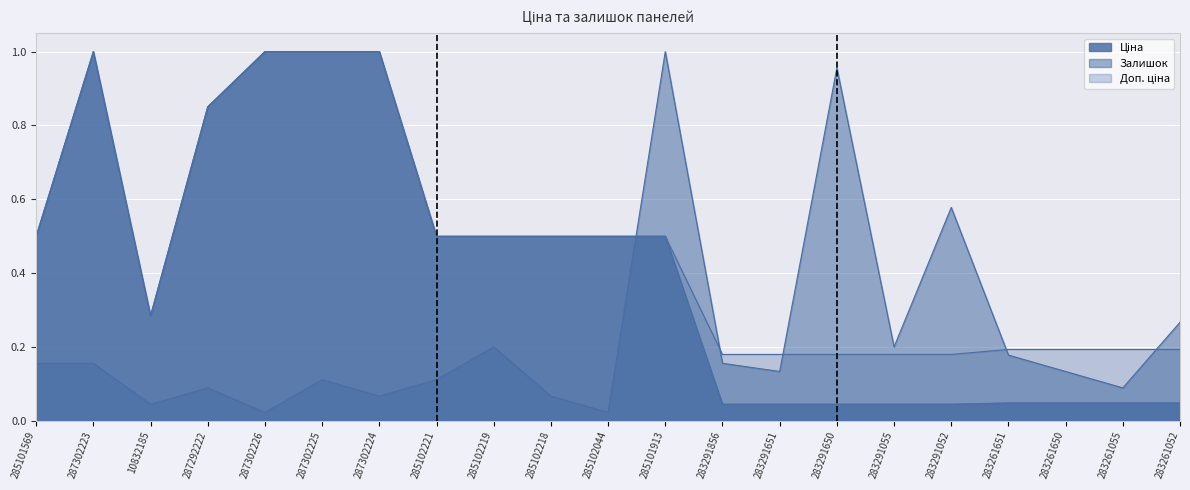

What is the total value across all series at 283291650?

1.2